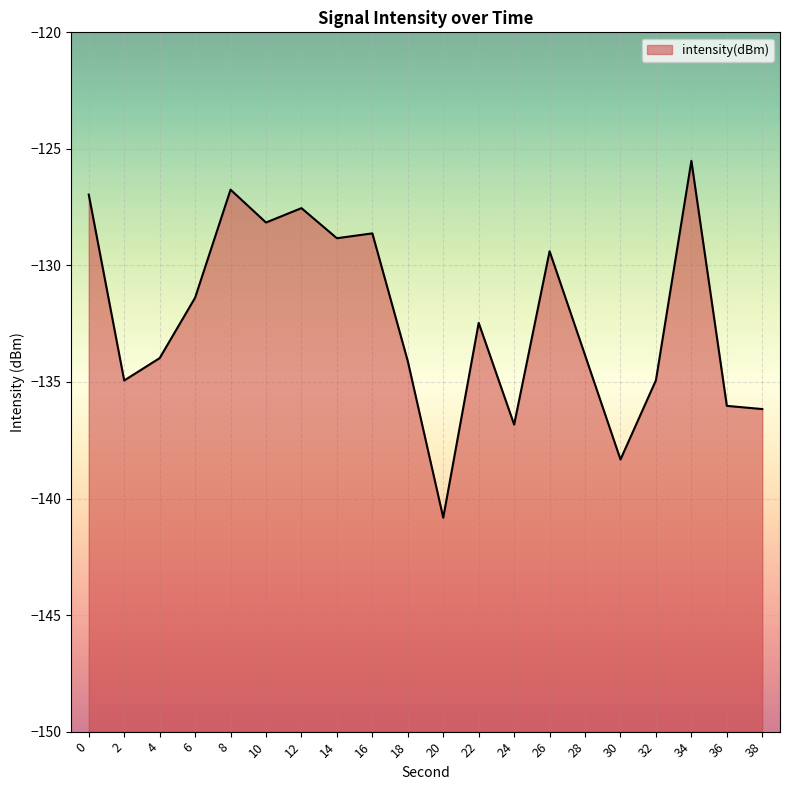

What is the smallest value displayed?

-140.8